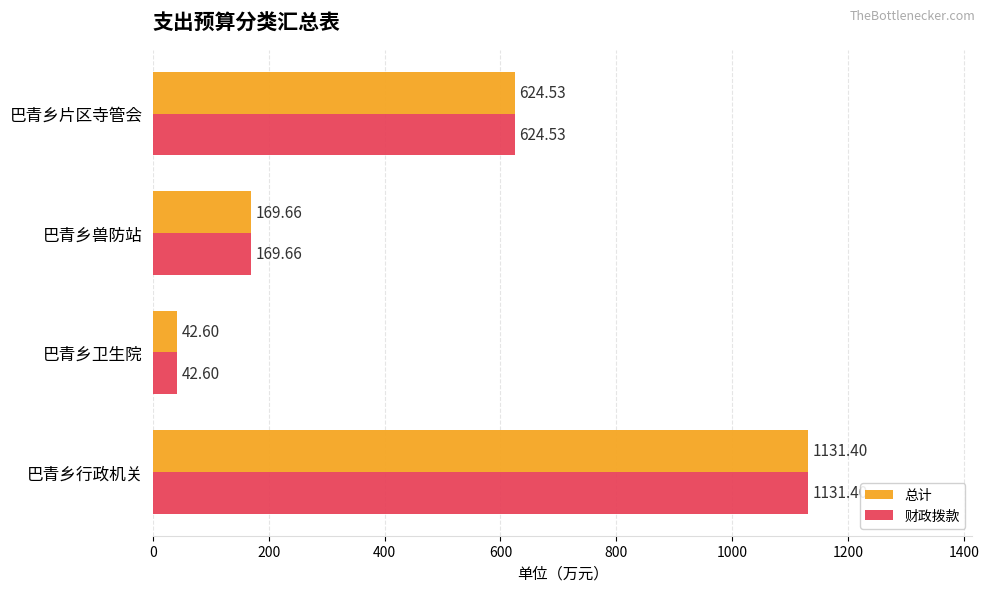

List the labels in order of 财政拨款 value, smallest first.

巴青乡卫生院, 巴青乡兽防站, 巴青乡片区寺管会, 巴青乡行政机关